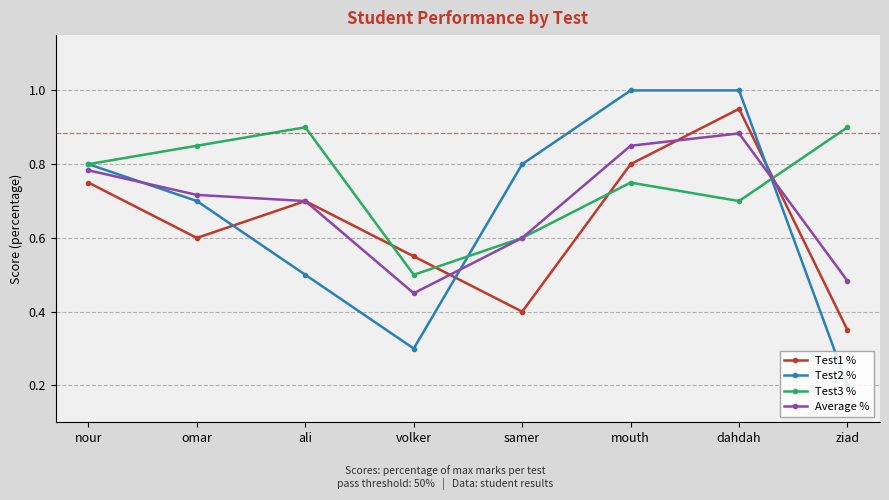

At which label is Average % closest to 0?

volker